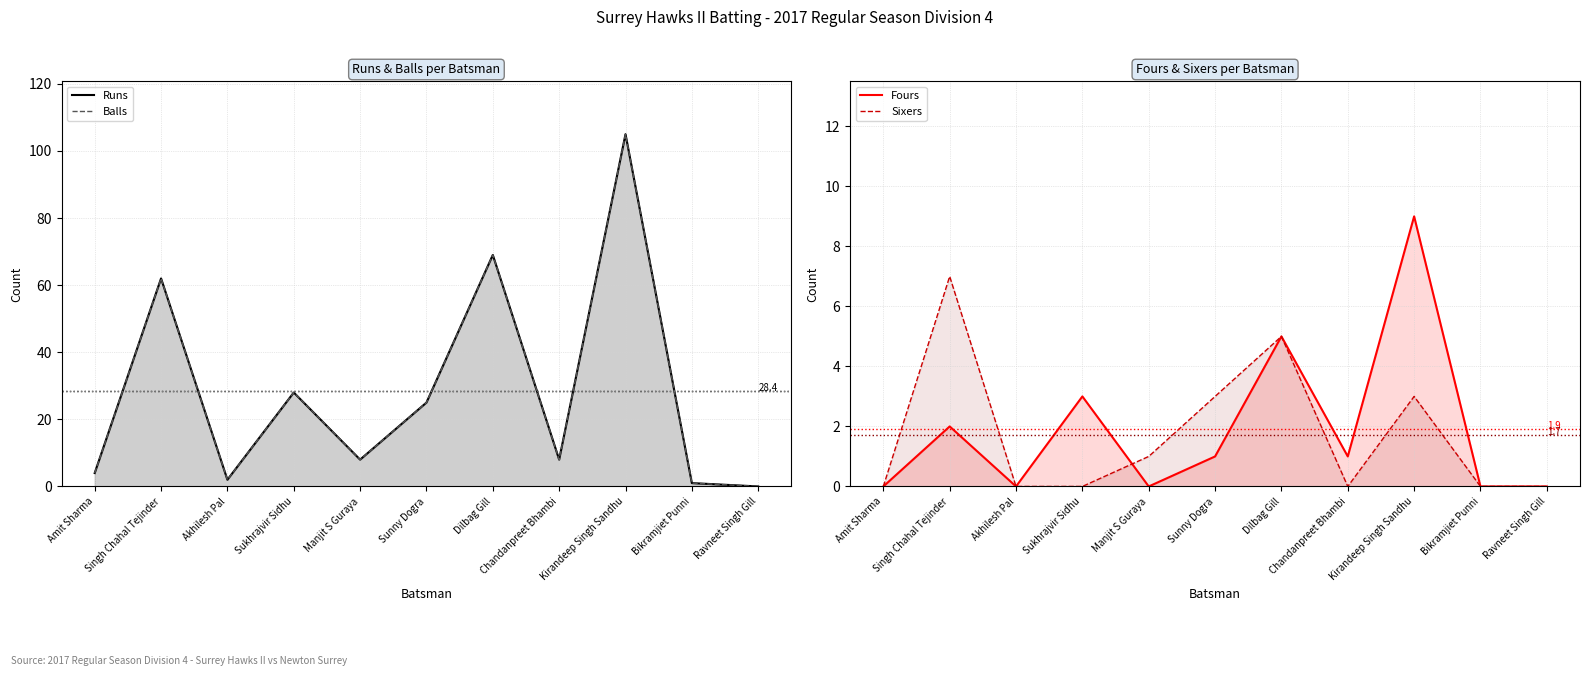

What is the average value of the Runs series?

28